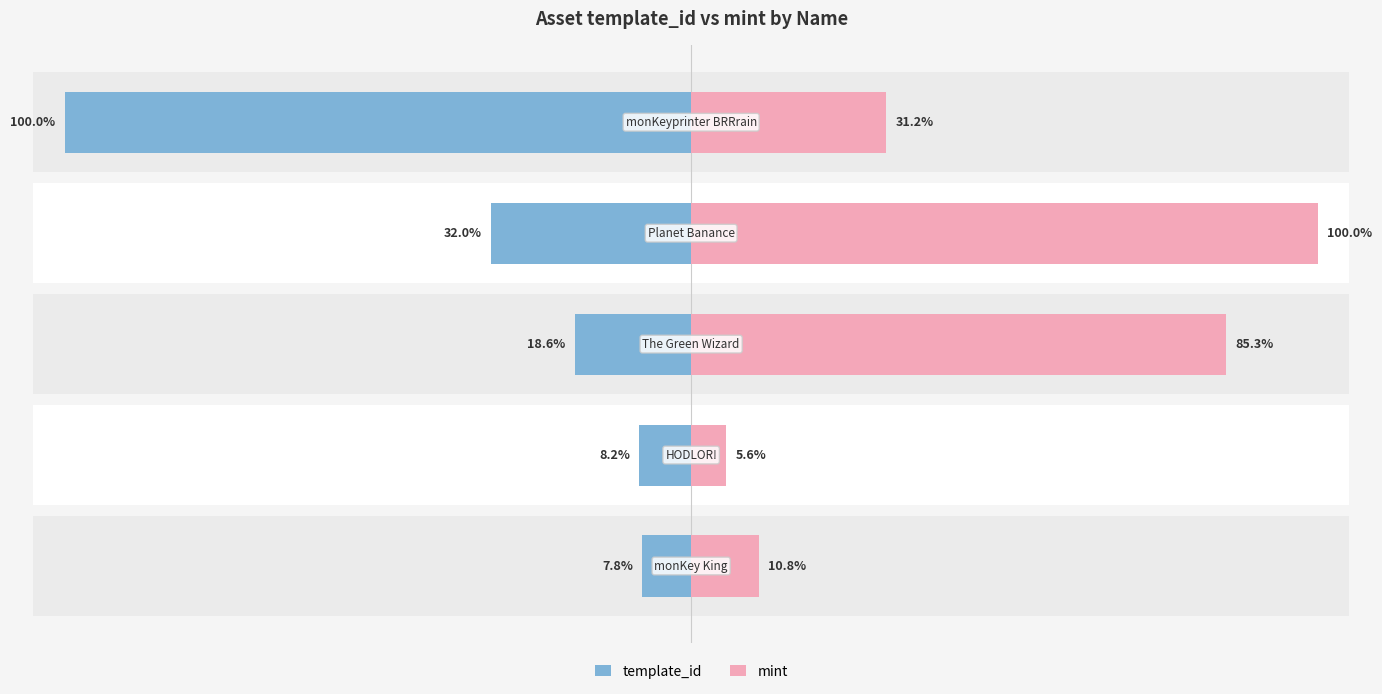

Rank the series by their maximum value, from highest to lowest.

mint, template_id